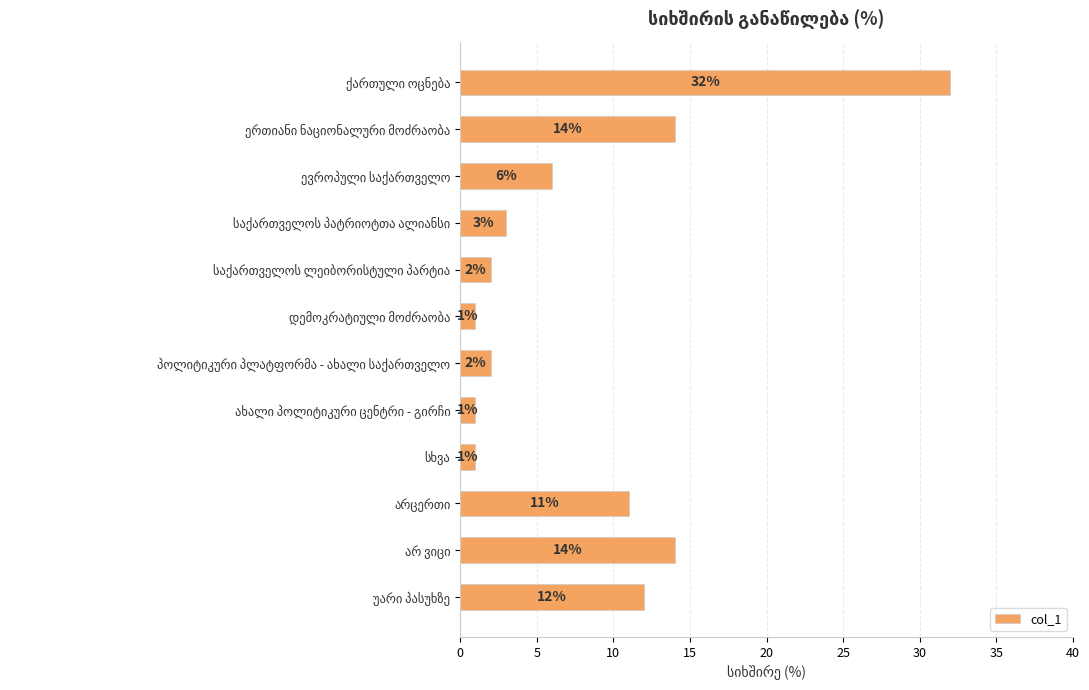

What is the value of the 6th bar from the top?

1